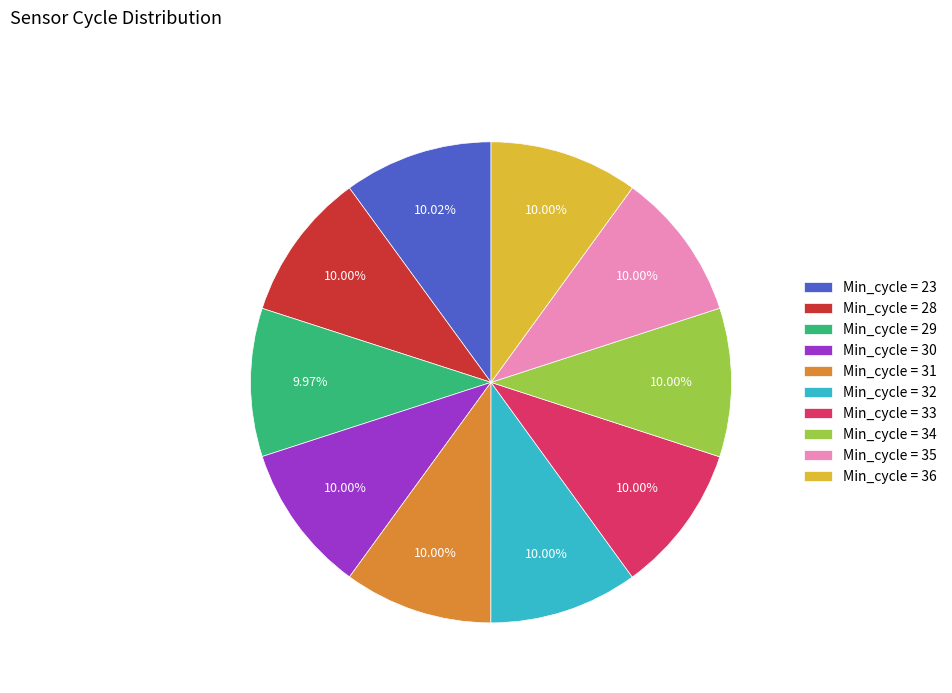

Approximately how many times larger is the value at Min_cycle = 36 compared to Min_cycle = 35?

1.0